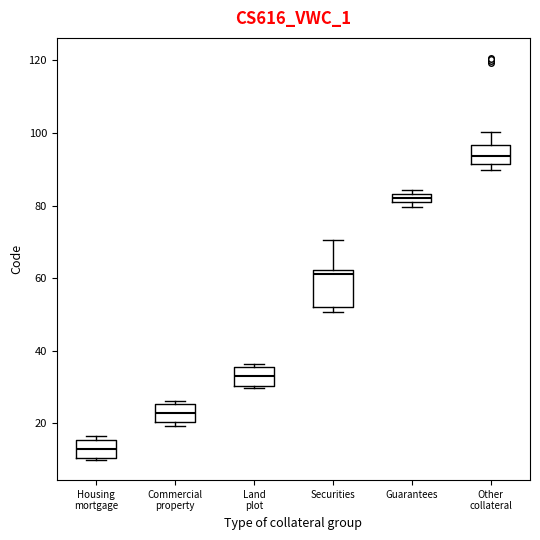

Where is the upper edge of the box for Guarantees on the y-axis? The values are not printed on the chart, so give them approximately, as read against the axis.

84